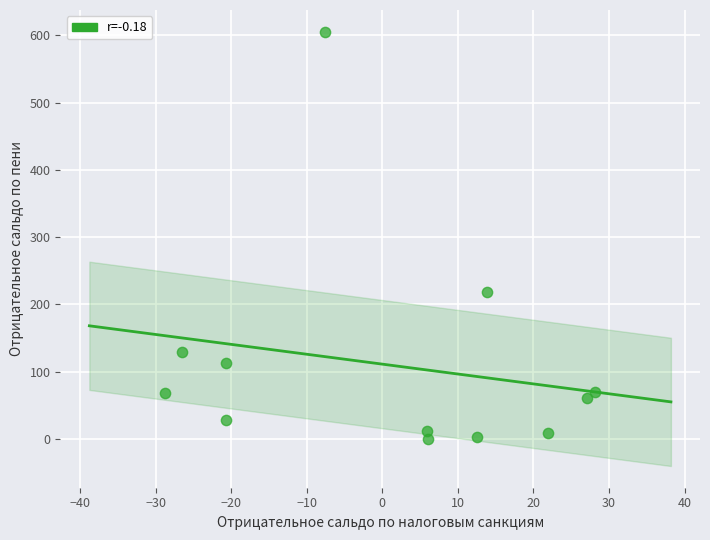

What Y value in the scatter plot is closest to 302?

219.0